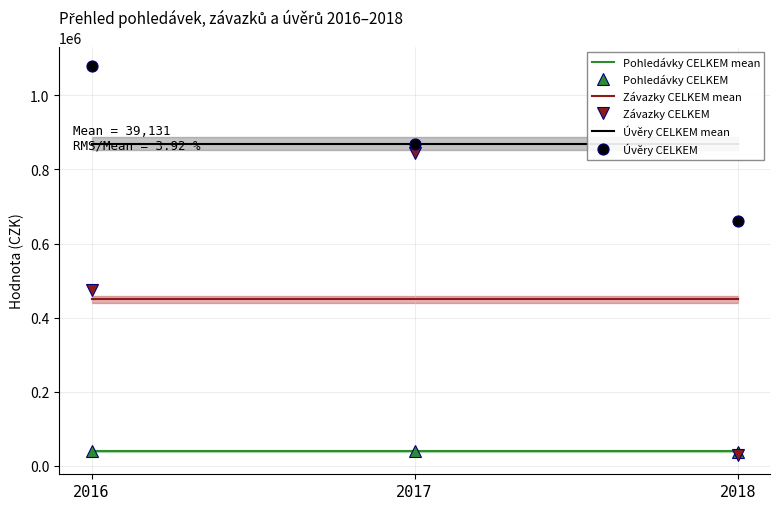

Count the number of categories in the chart.

3